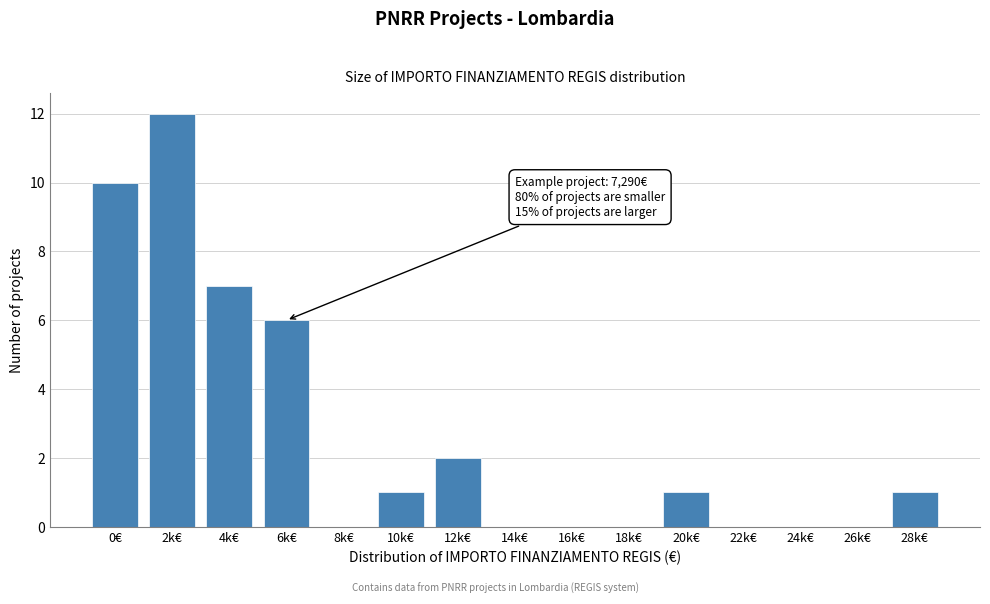

Reading right to left, list all the values displayed in this chart.

28k€=1	26k€=0	24k€=0	22k€=0	20k€=1	18k€=0	16k€=0	14k€=0	12k€=2	10k€=1	8k€=0	6k€=6	4k€=7	2k€=12	0€=10